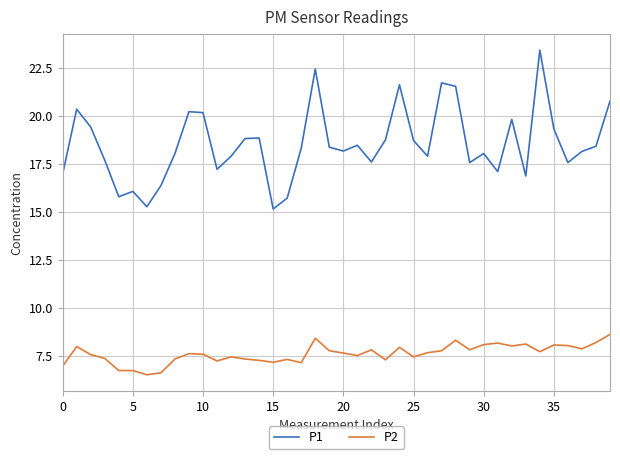

Which series has the largest range (max minus min)?

P1